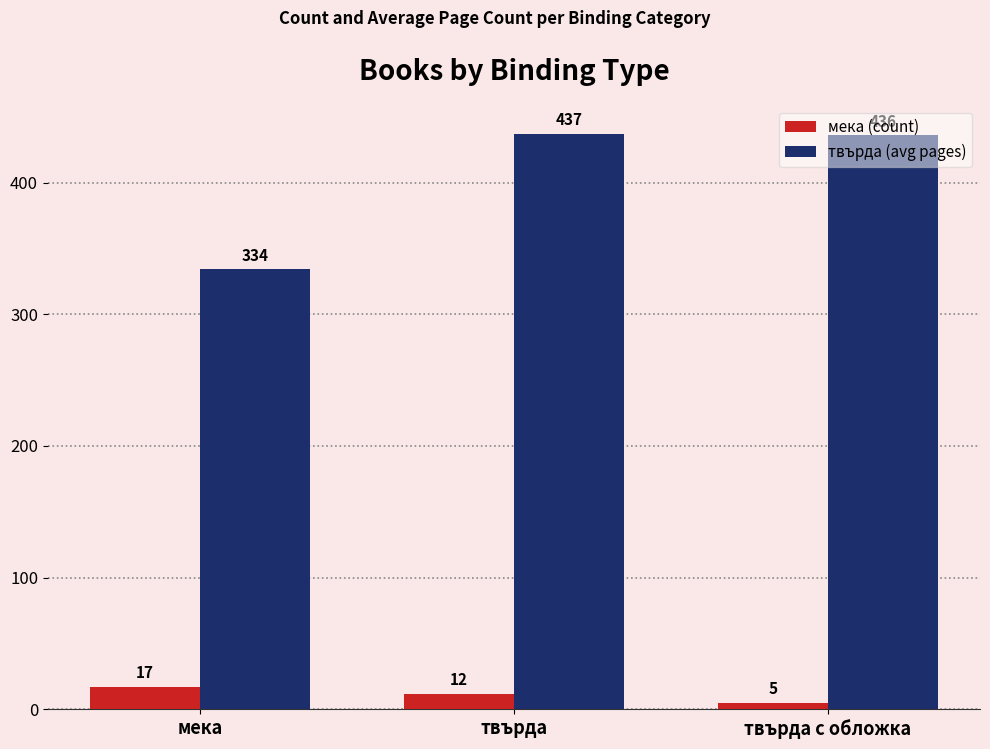

Is it true that твърда (avg pages) equals 686 at твърда с обложка?

False